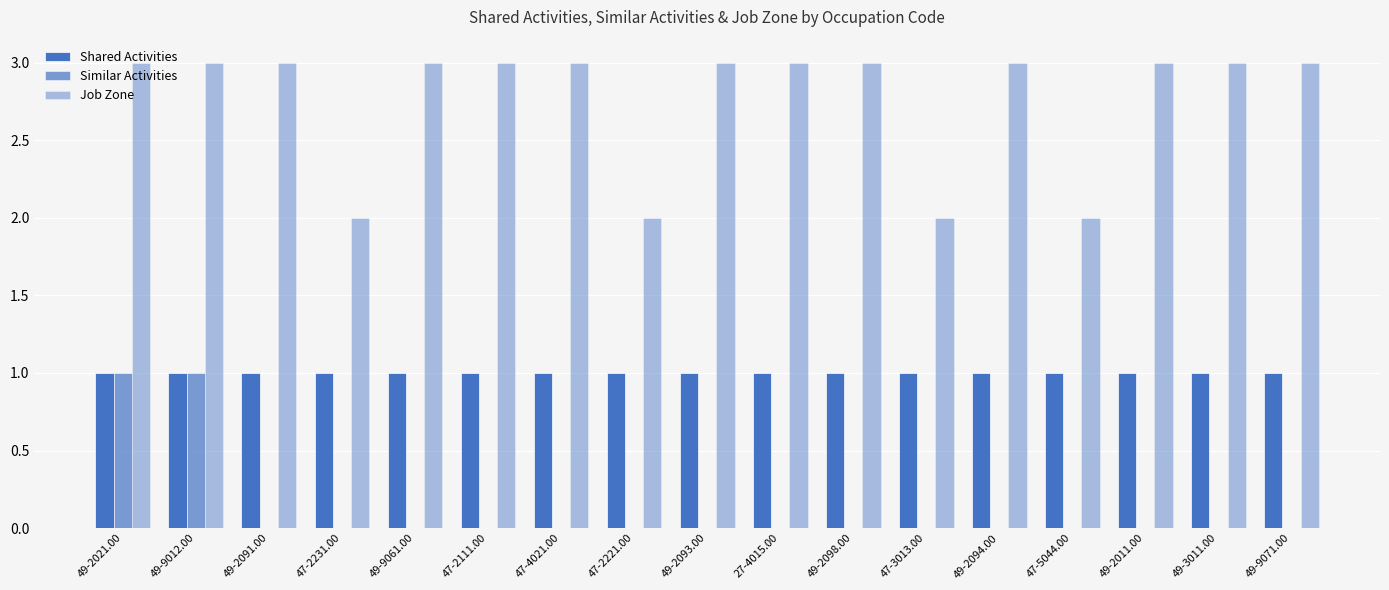

Are the bars horizontal?

No